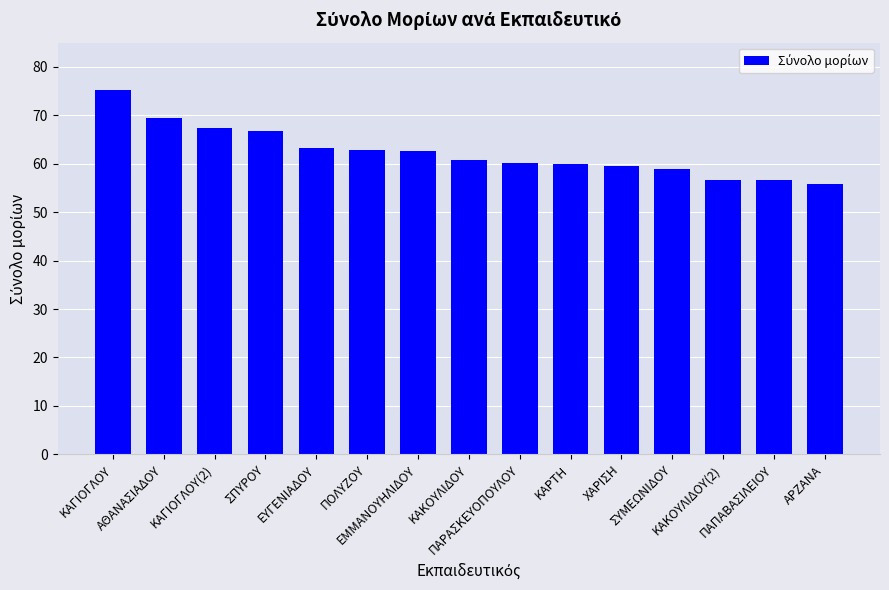

What is the value of the 1st bar from the left?

75.3